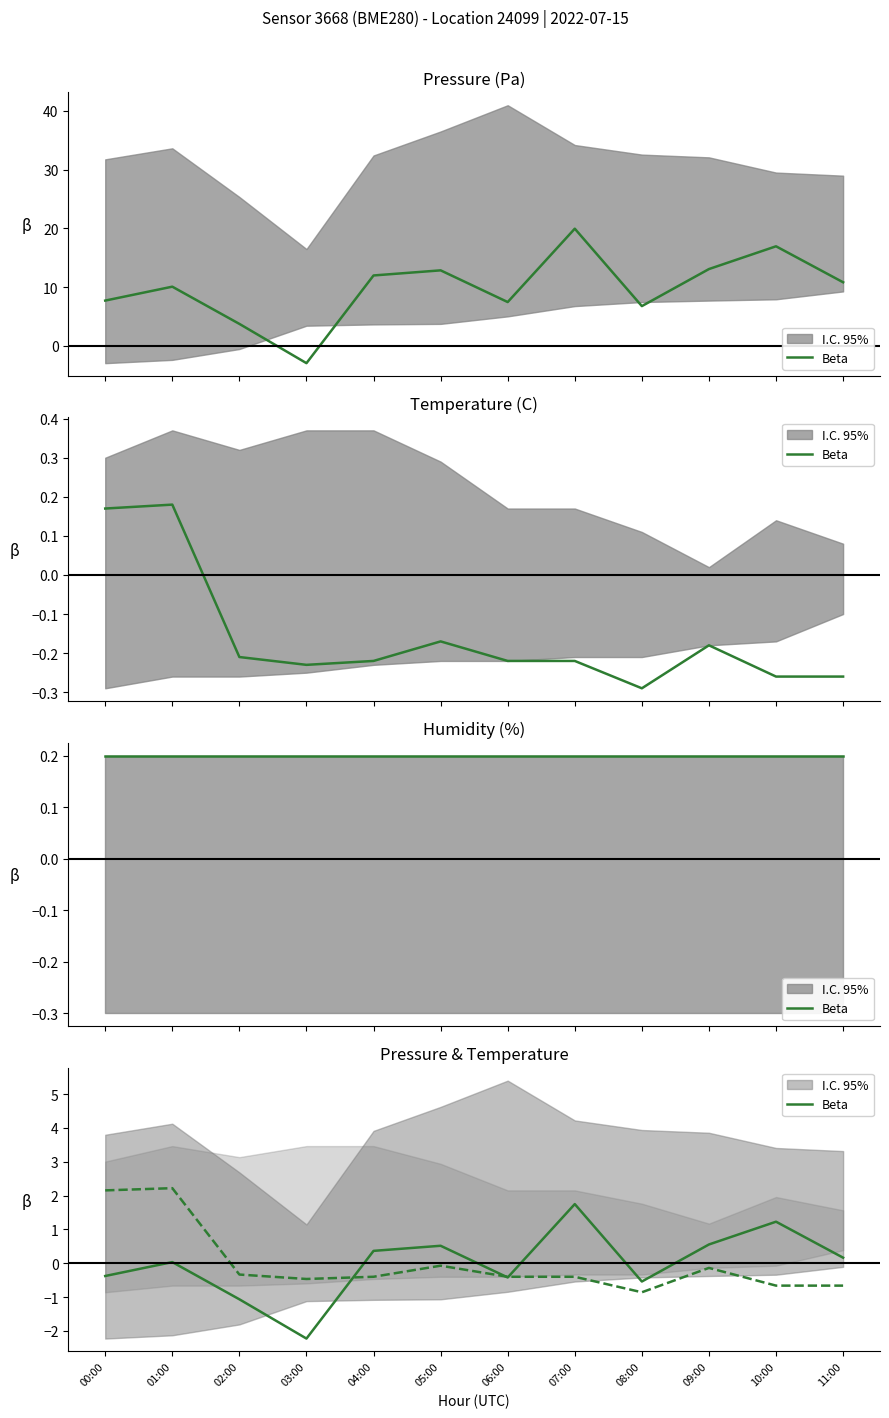

How many values are below 0?

5